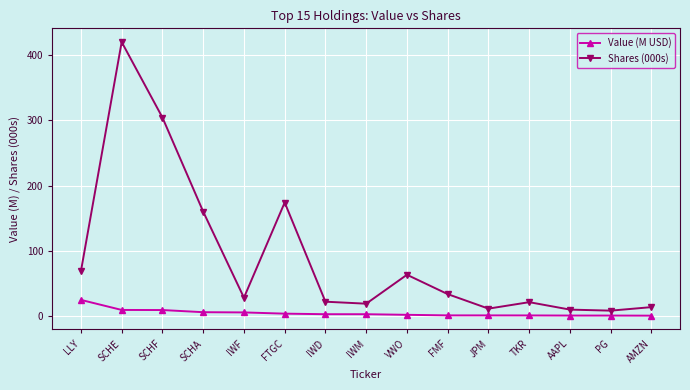

Is this an area chart (filled region under the line)?

No